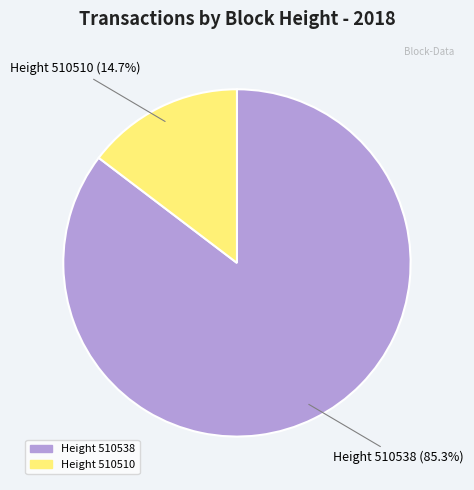

To the nearest percent, what is the average slice percentage?

50%